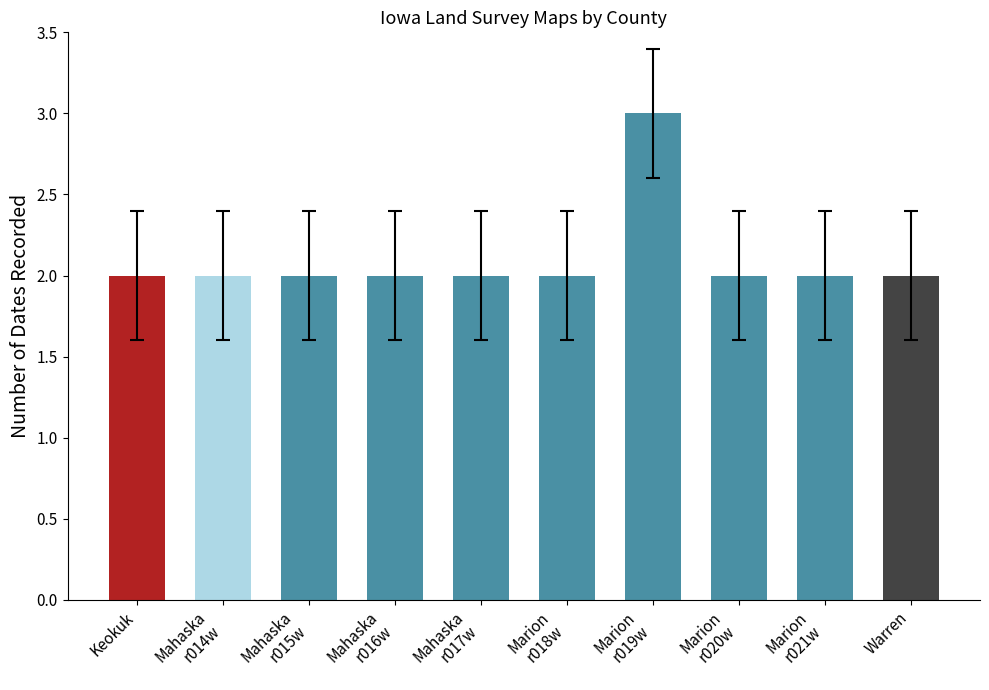

What is the label of the 1st bar from the left?

Keokuk County